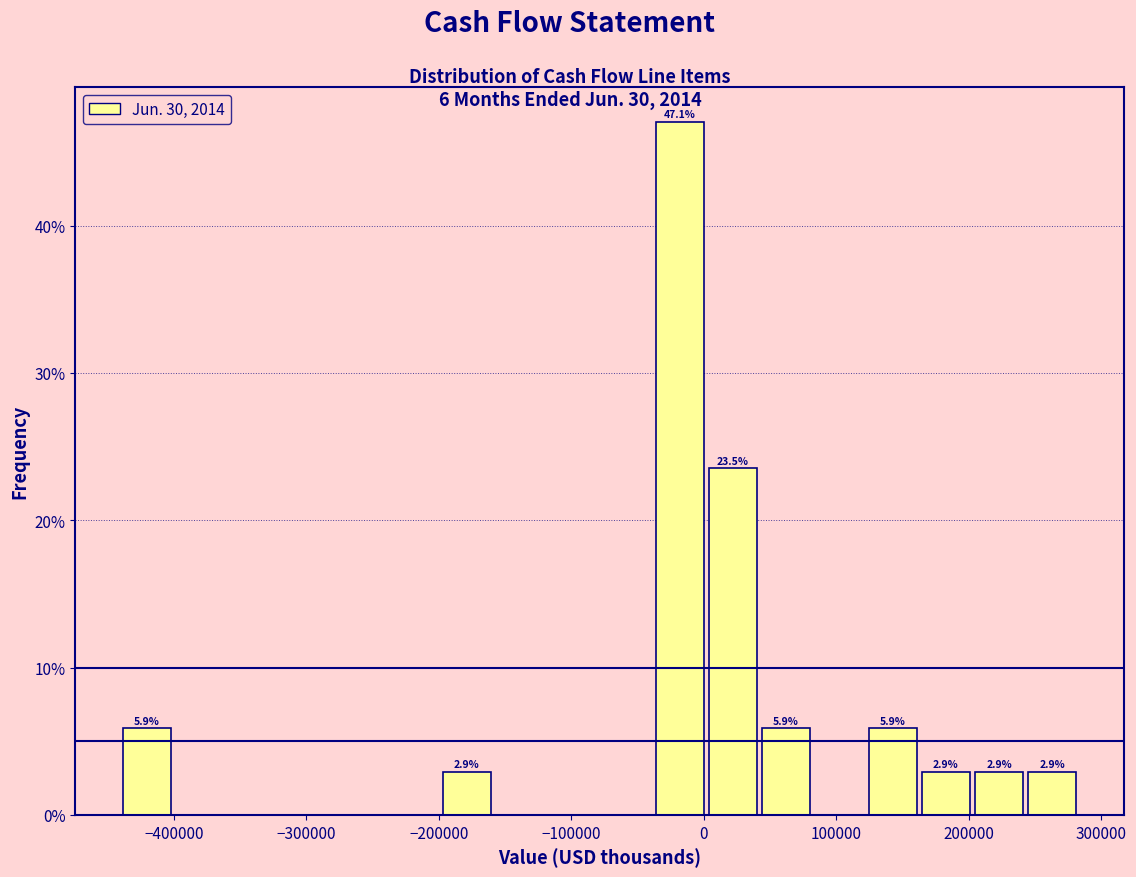

Over which range of the x-axis is the bar tallest?

-40000 to 0